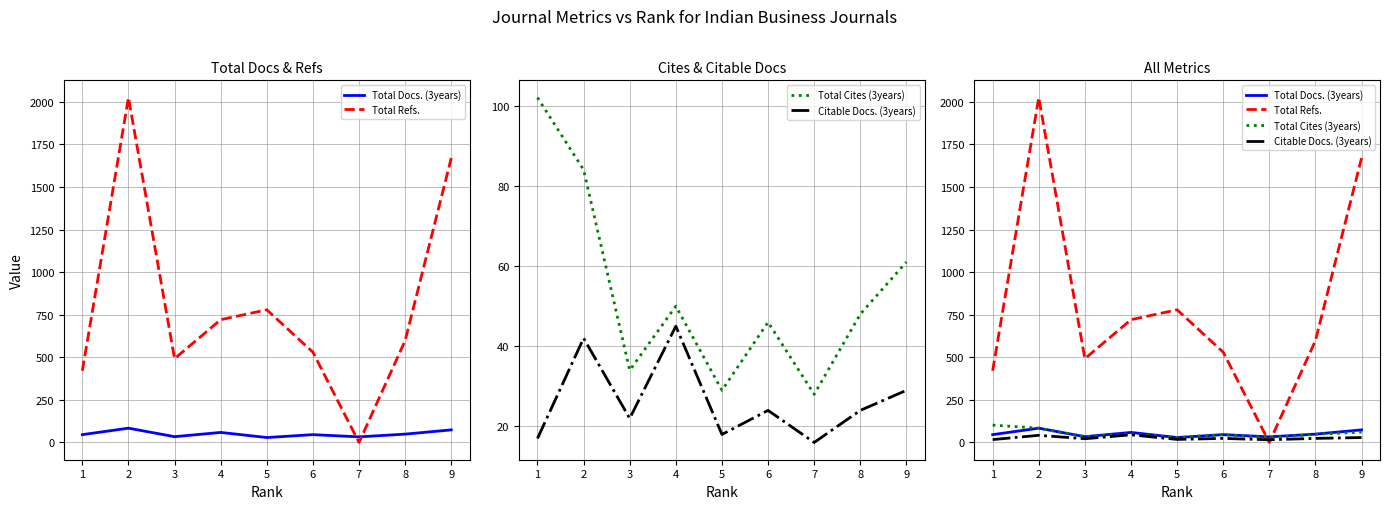

Where is the first local maximum for Total Cites (3years)?

4